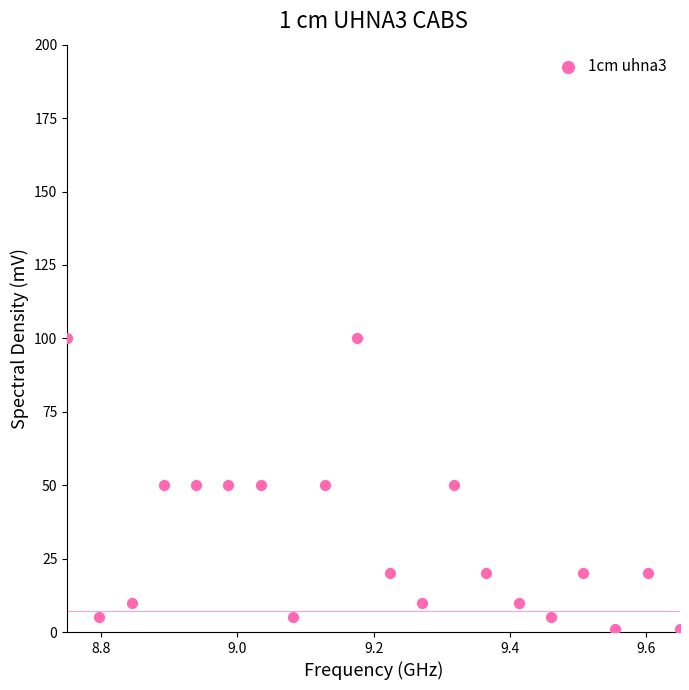

What is the range of Y values (max minus min)?

99